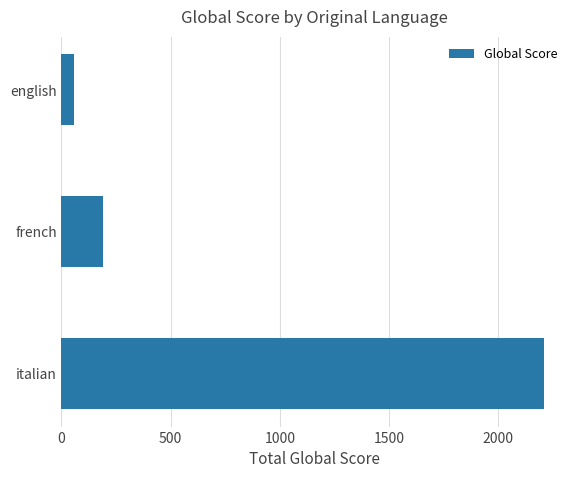

What is the sum of all values?

2461